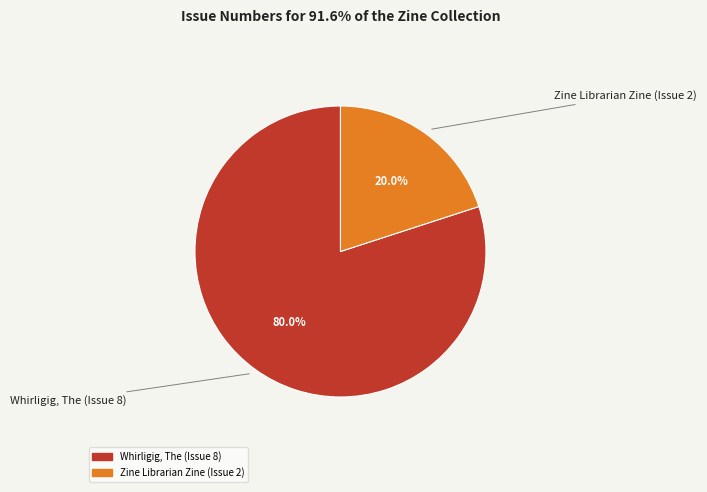

Which has a higher value, Zine Librarian Zine (Issue 2) or Whirligig, The (Issue 8)?

Whirligig, The (Issue 8)